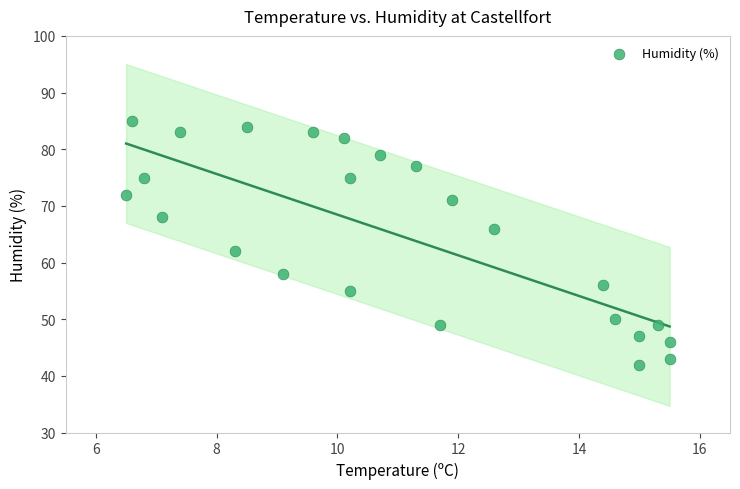

What is the range of Y values (max minus min)?

43